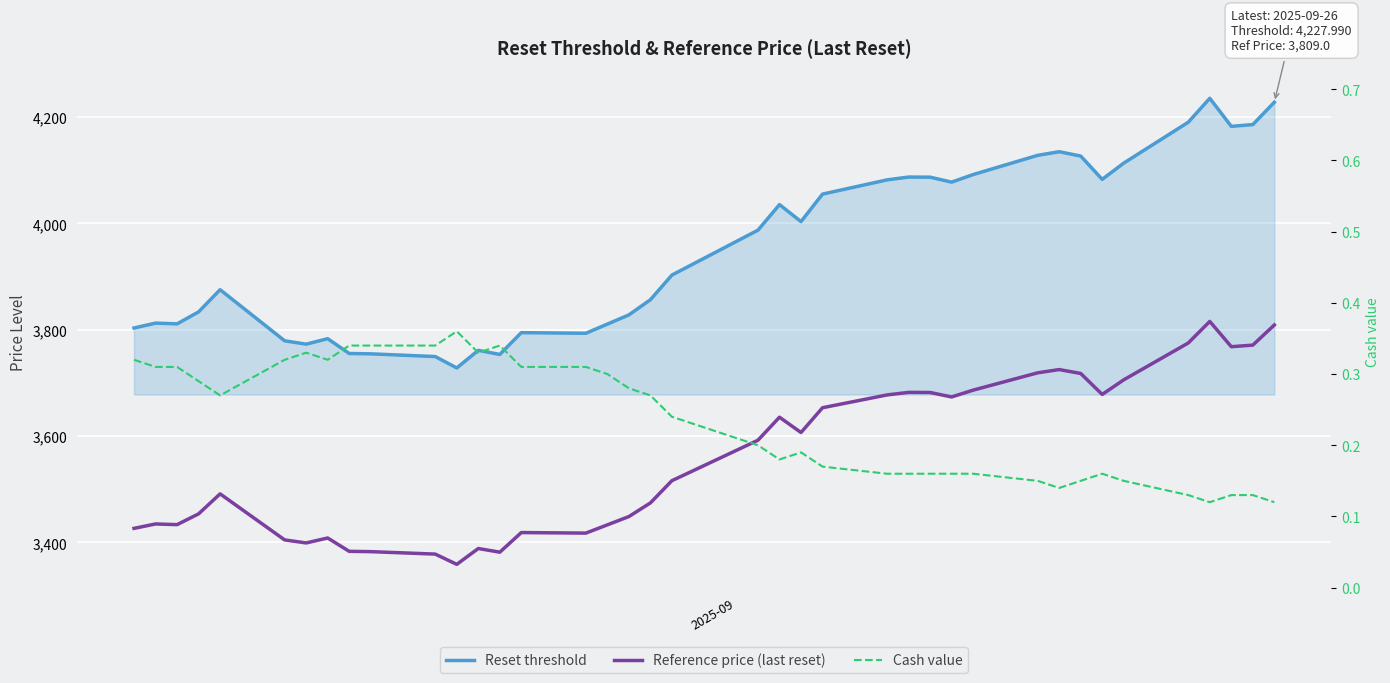

Reading left to right, extract all data points from this chart.

Reset threshold: 3803.3	3812.5	3811.1	3833.6	3875.3	3779.2	3772.9	3783.2	3755.4	3754.7	3749.6	3728.2	3761.2	3753.6	3794.5	3793.4	3810.6	3827.9	3856.5	3902.9	3987.3	4035.4	4003.4	4055.2	4081.9	4087.2	4087.0	4077.7	4091.9	4128.1	4134.9	4126.8	4082.9	4113.4	4190.4	4235.4	4182.6	4185.9	4228.0
Reference price (last reset): 3426.4	3434.7	3433.4	3453.7	3491.3	3404.7	3399.0	3408.3	3383.2	3382.6	3378.0	3358.7	3388.5	3381.6	3418.5	3417.5	3433.0	3448.6	3474.3	3516.1	3592.2	3635.5	3606.7	3653.3	3677.4	3682.2	3682.0	3673.6	3686.4	3719.0	3725.1	3717.8	3678.3	3705.8	3775.1	3815.7	3768.1	3771.1	3809.0
Cash value: 0.3	0.3	0.3	0.3	0.3	0.3	0.3	0.3	0.3	0.3	0.3	0.4	0.3	0.3	0.3	0.3	0.3	0.3	0.3	0.2	0.2	0.2	0.2	0.2	0.2	0.2	0.2	0.2	0.2	0.1	0.1	0.1	0.2	0.1	0.1	0.1	0.1	0.1	0.1